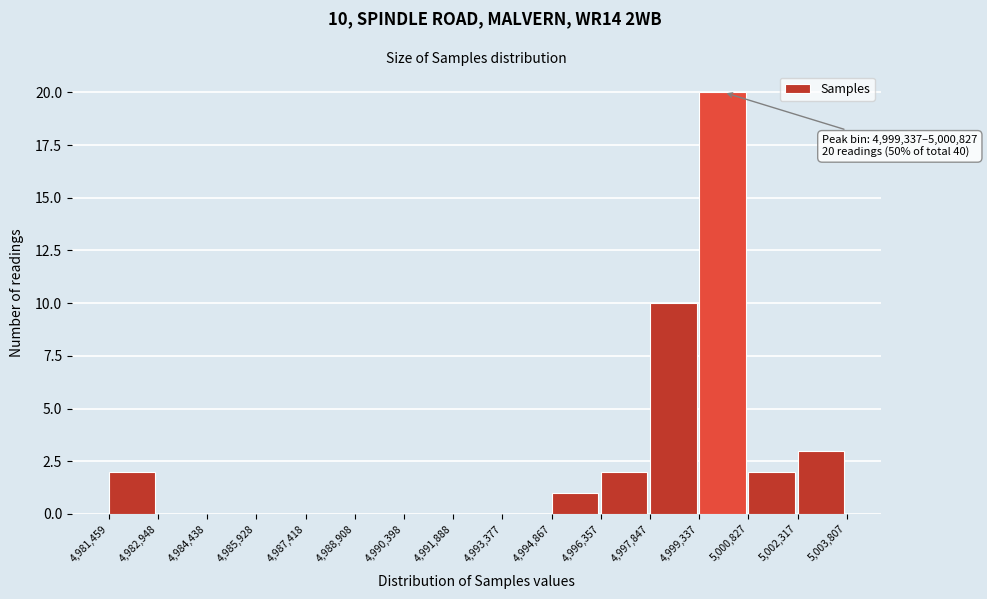

Which range on the x-axis has the tallest bar?

4,999,337 to 5,000,827